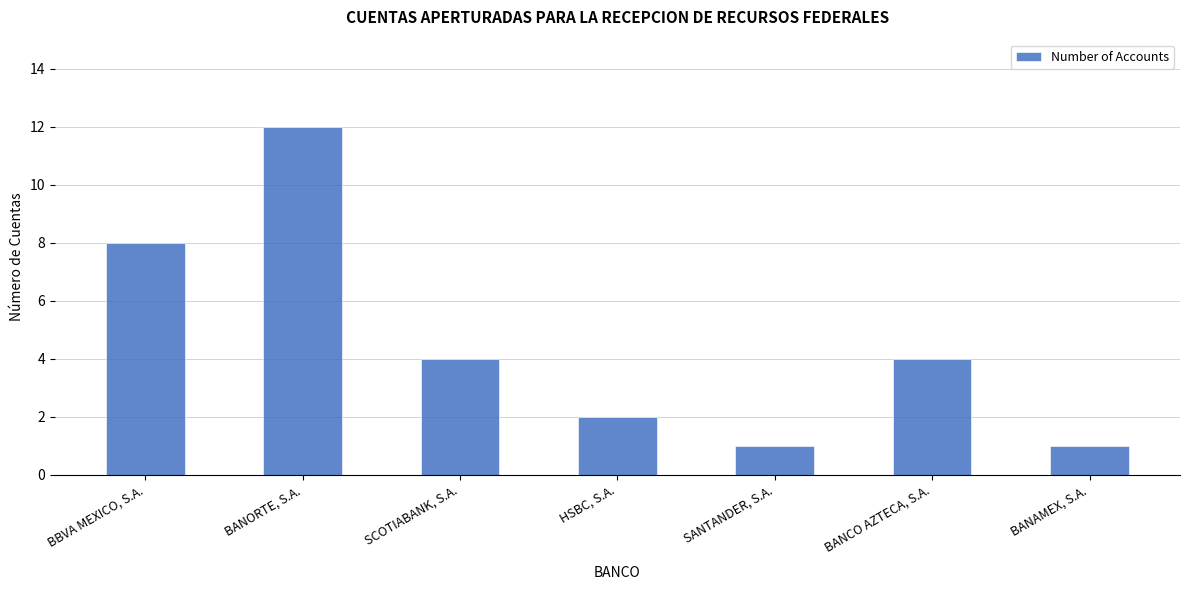

What is the label of the 5th bar from the left?

SANTANDER, S.A.